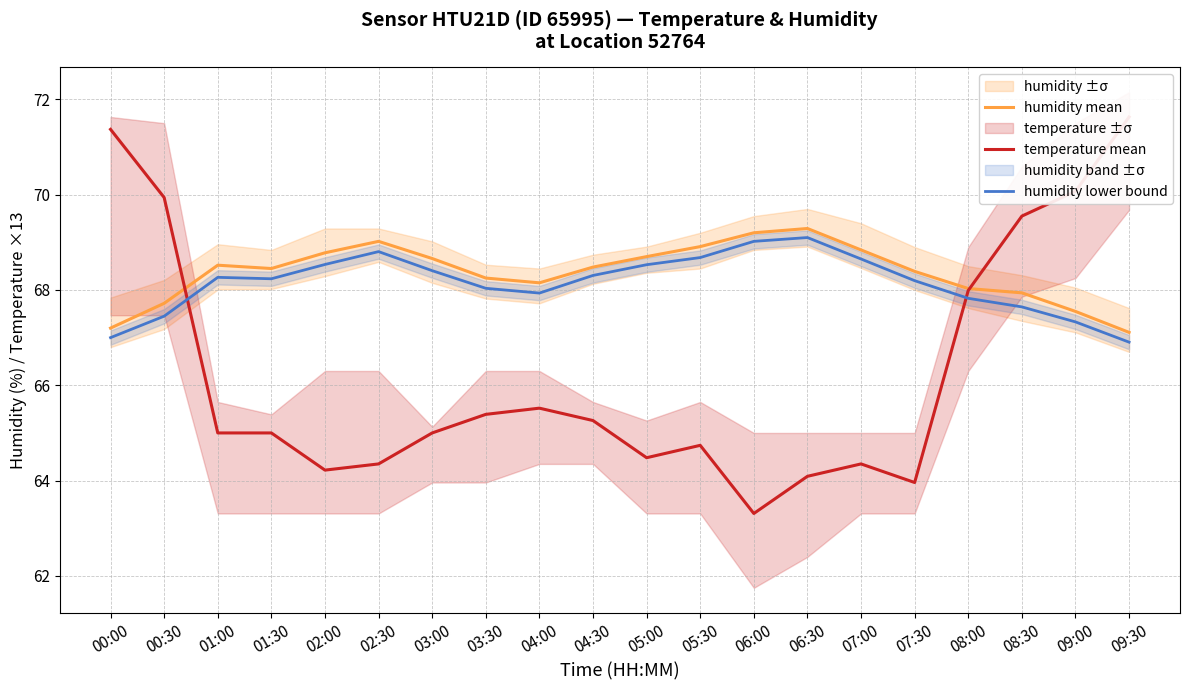

What is the difference between the highest and lowest values at 00:30?

2.5